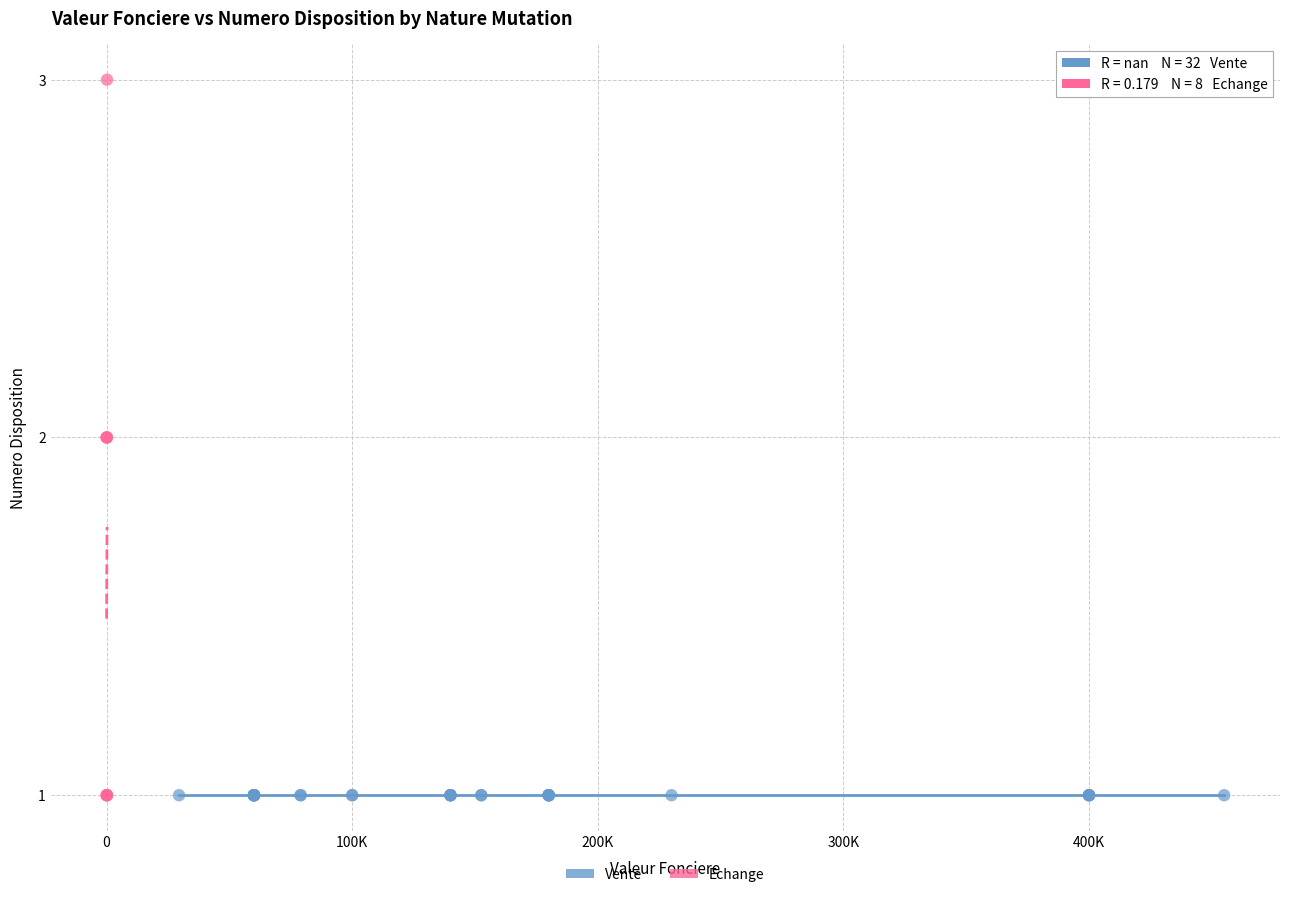

Which series reaches the maximum Y coordinate?

Echange